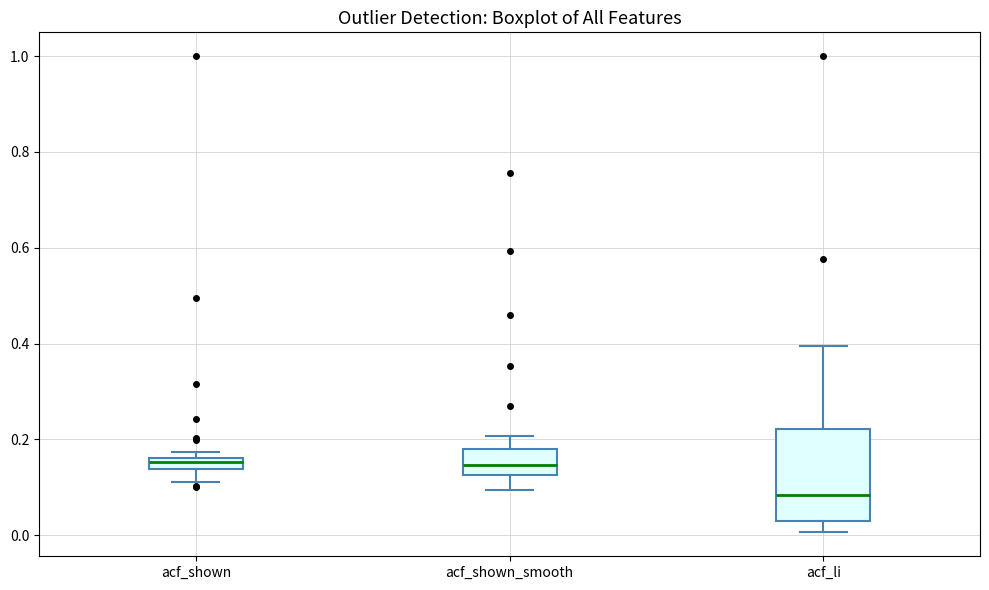

Comparing the boxes themselves (not the whiskers), which one is the tallest?

acf_li